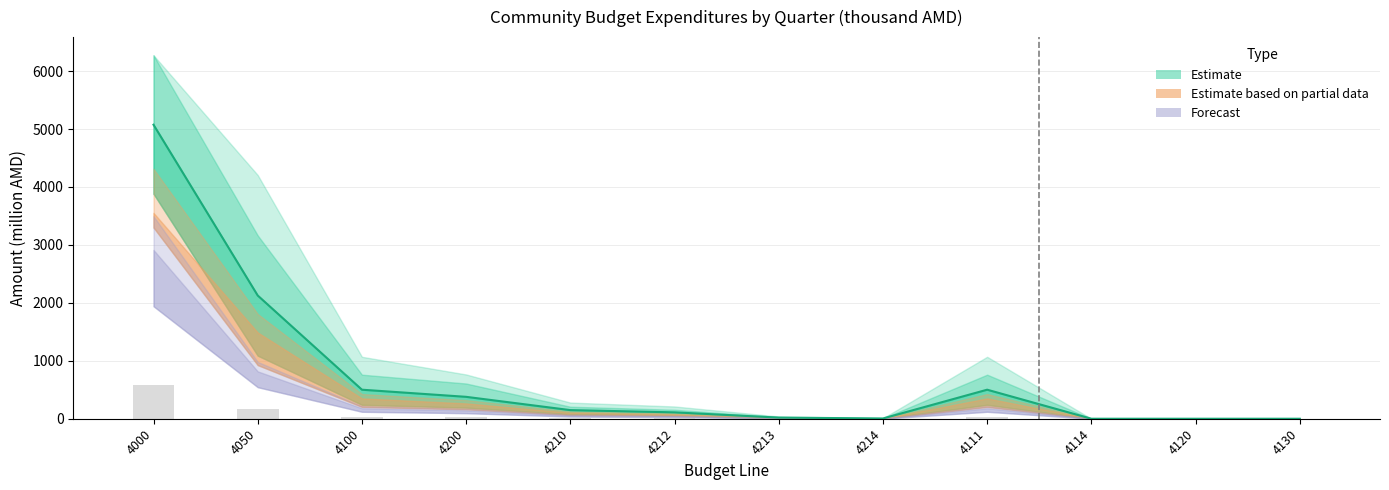

Where does the Q1 series first go above 11?

4000